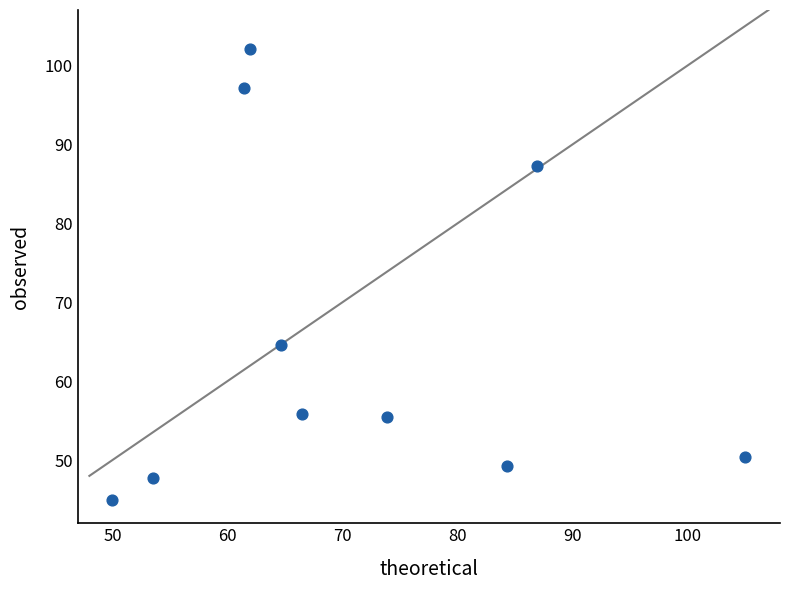

What Y value in the scatter plot is closest to 73?

64.6